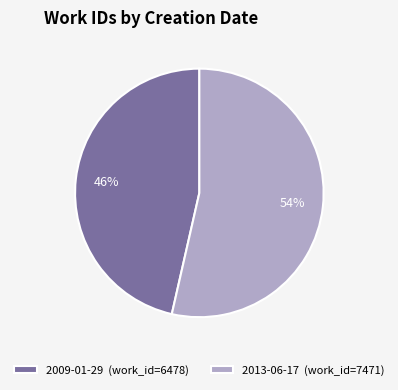

Which category has the smallest portion of the pie?

2009-01-29